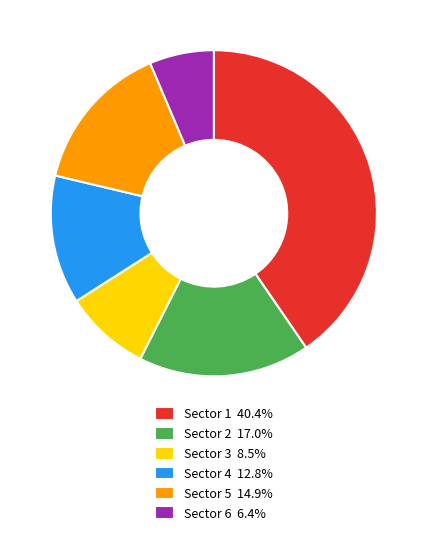

Does Sector 4 12.8% account for over 50% of the chart?

No